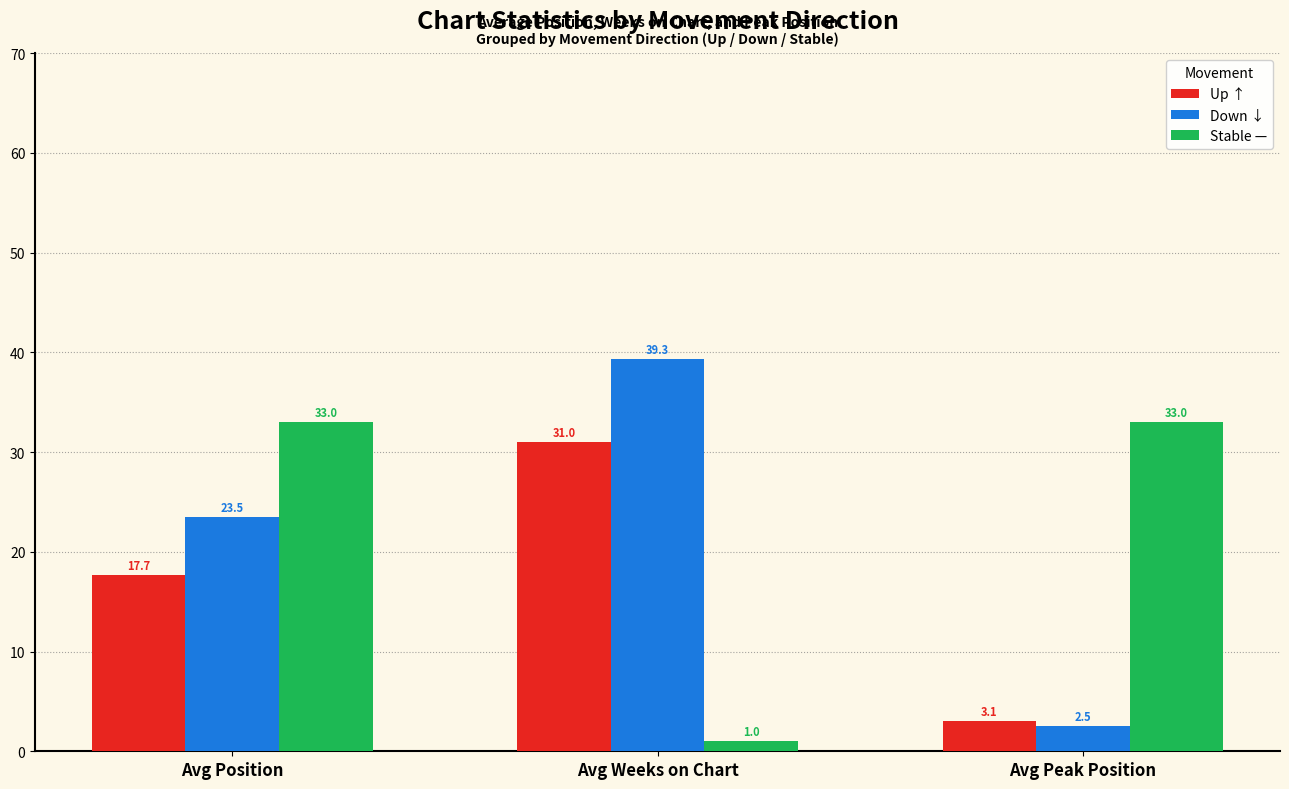

At how many categories does at least one series exceed 32?

3